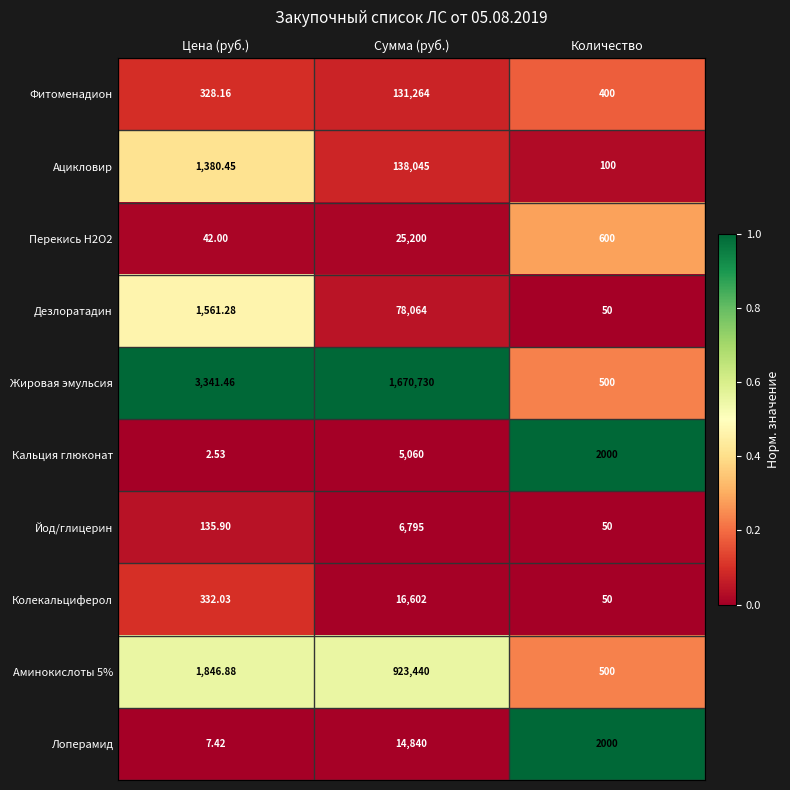

What is the total value across all series at Сумма (руб.)?

3010040.0